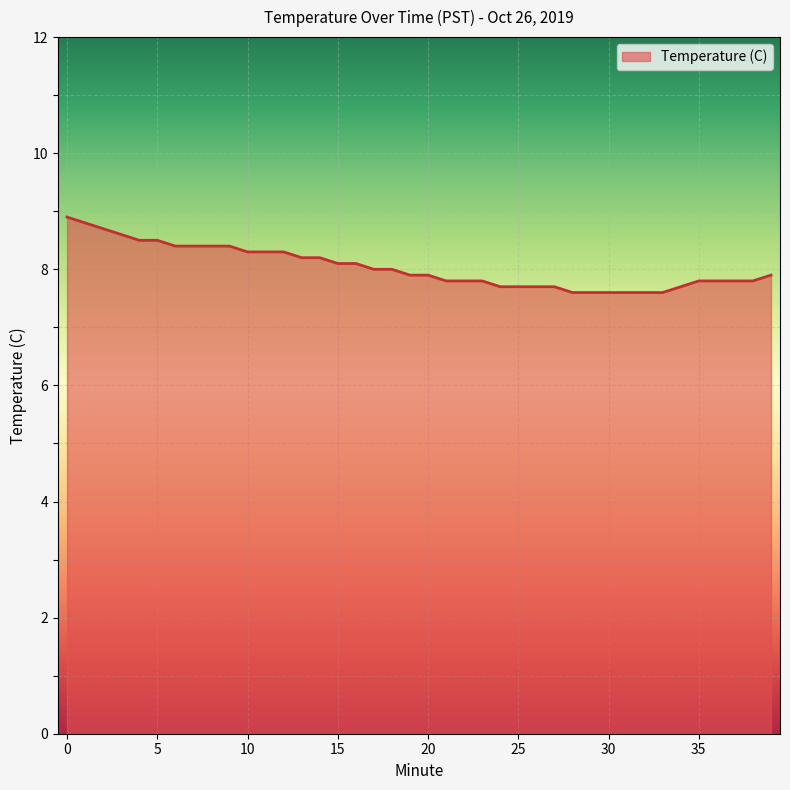

What is the greatest value displayed?

8.9